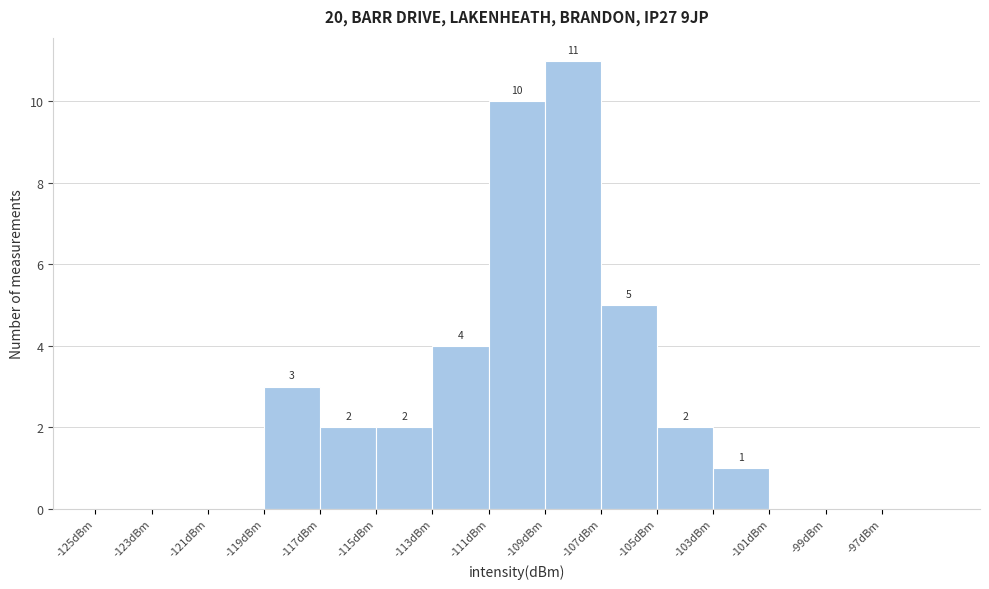

Over which range of the x-axis is the bar tallest?

-109 to -107